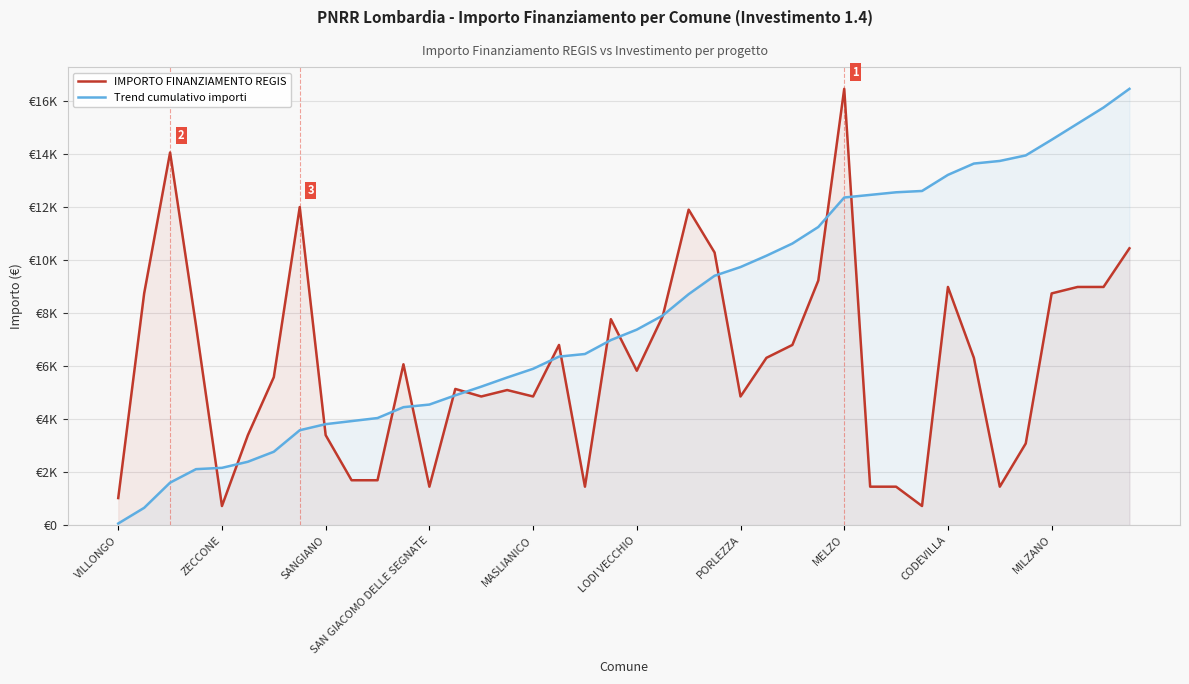

What is the average value of the IMPORTO FINANZIAMENTO REGIS series?

6092.9